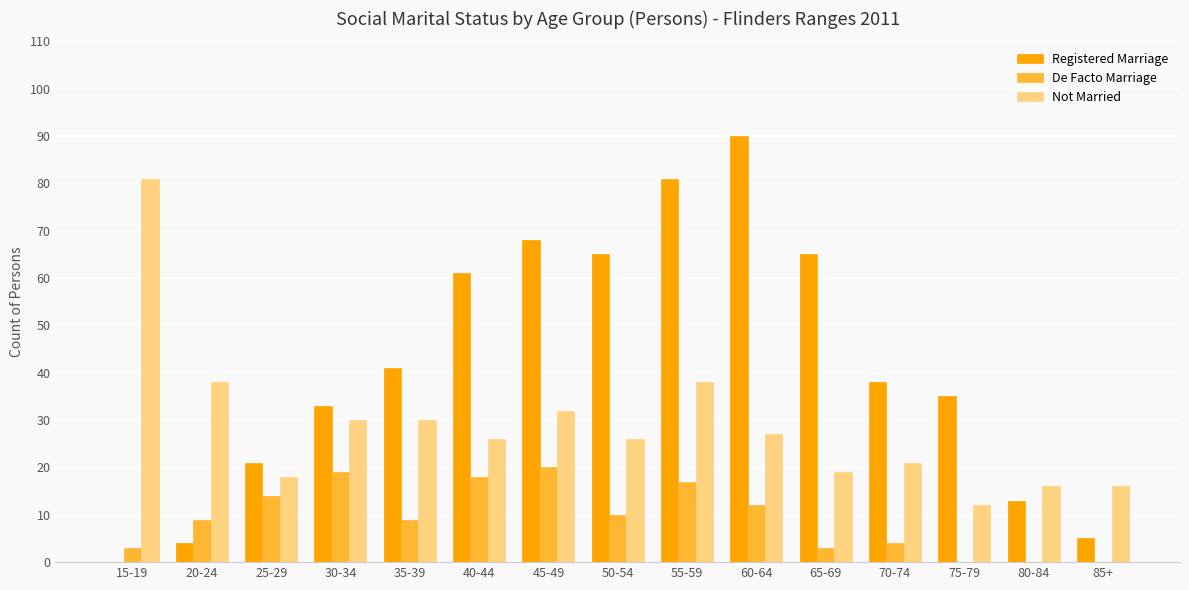

At which label does Not Married first exceed 26?

15-19